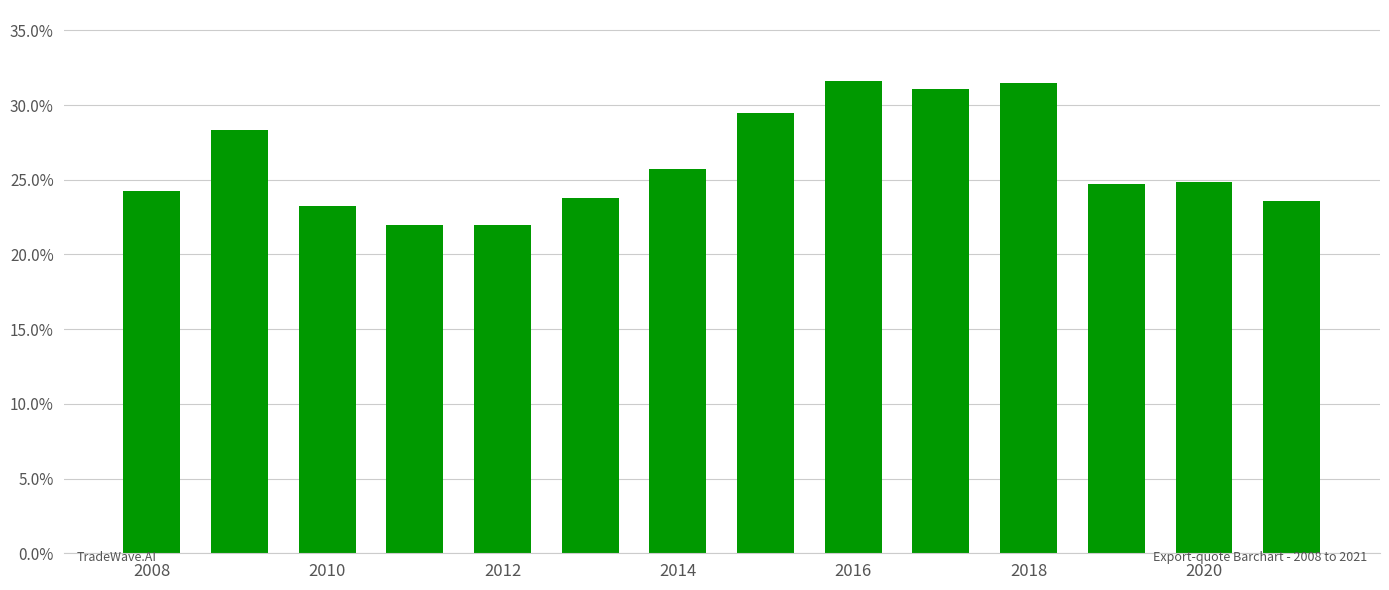

What is the difference between the maximum and minimum values?

9.6